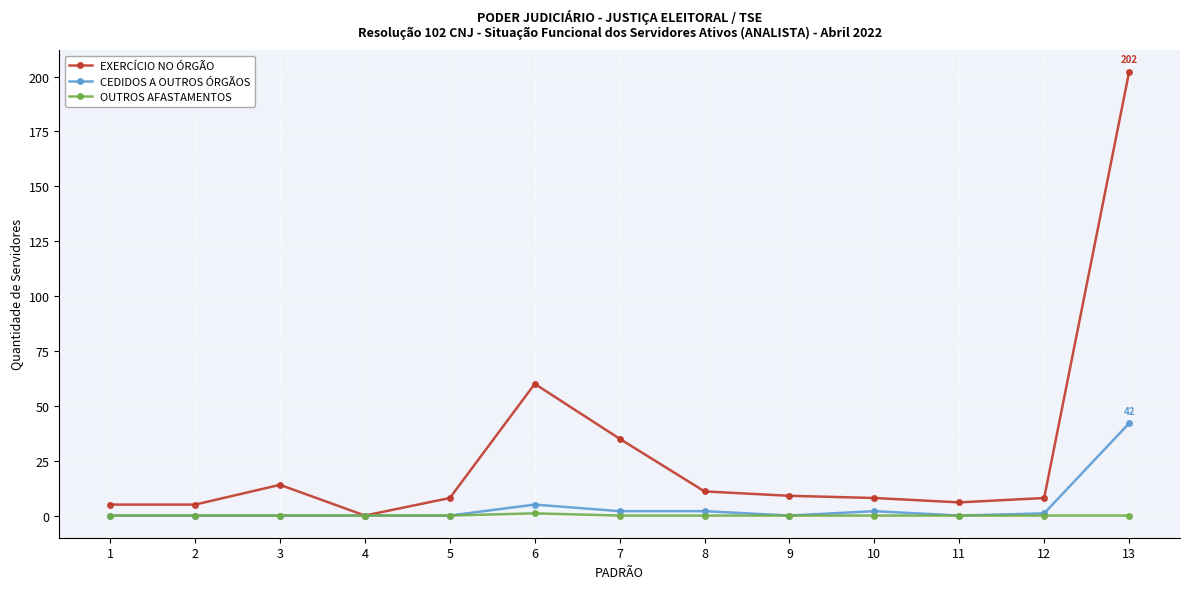

Rank the series at 6 from highest to lowest value.

EXERCÍCIO NO ÓRGÃO, CEDIDOS A OUTROS ÓRGÃOS, OUTROS AFASTAMENTOS